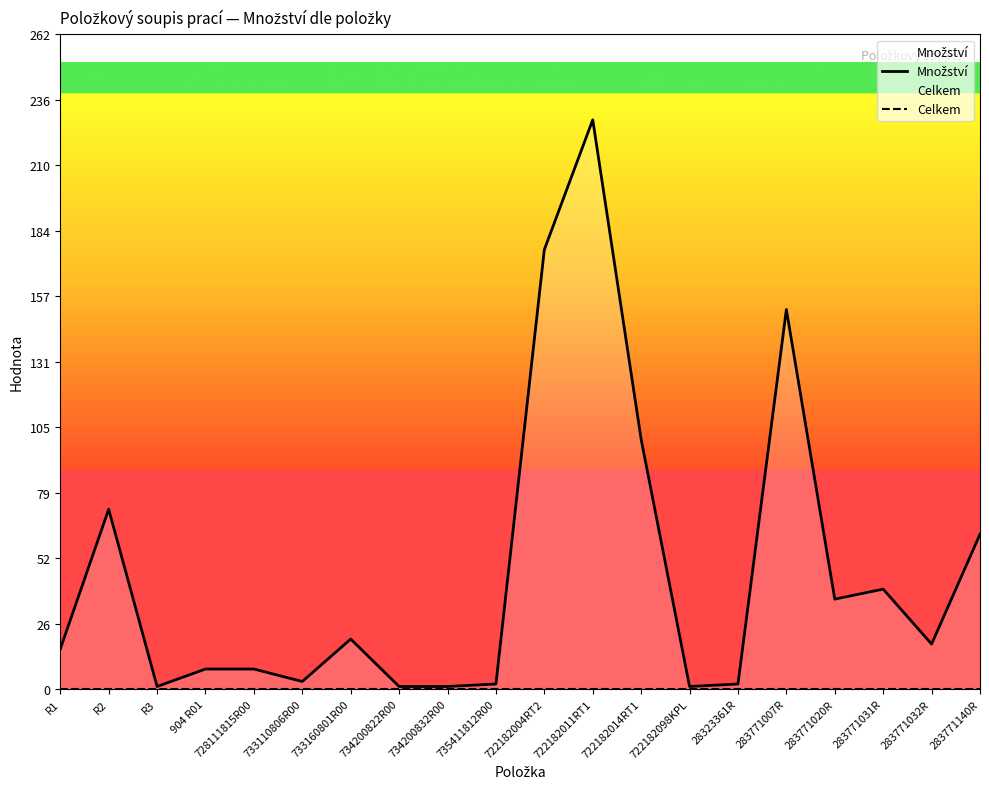

Which series has the largest total across all categories?

Množství